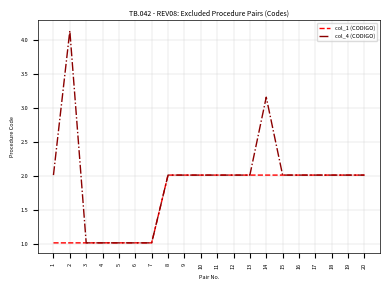

Is it true that col_1 (CODIGO) equals 0.4 at 5?

False